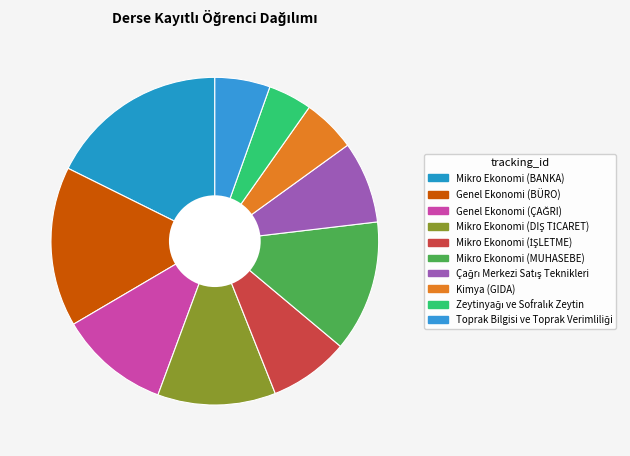

What percentage do Toprak Bilgisi ve Toprak Verimliliği and Çağrı Merkezi Satış Teknikleri together represent?

13.5%